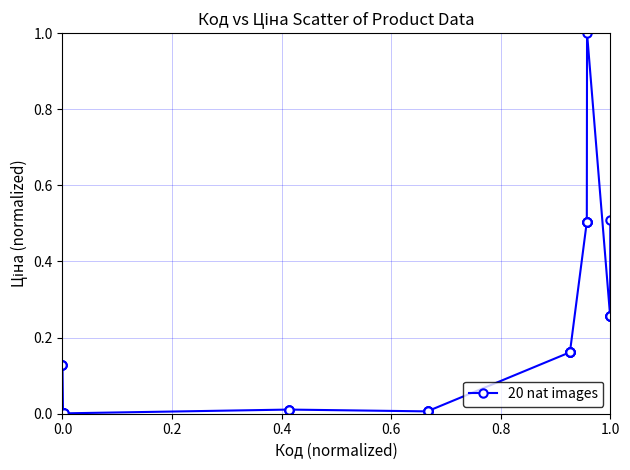

What is the value of the 33rd point from the left?

0.5